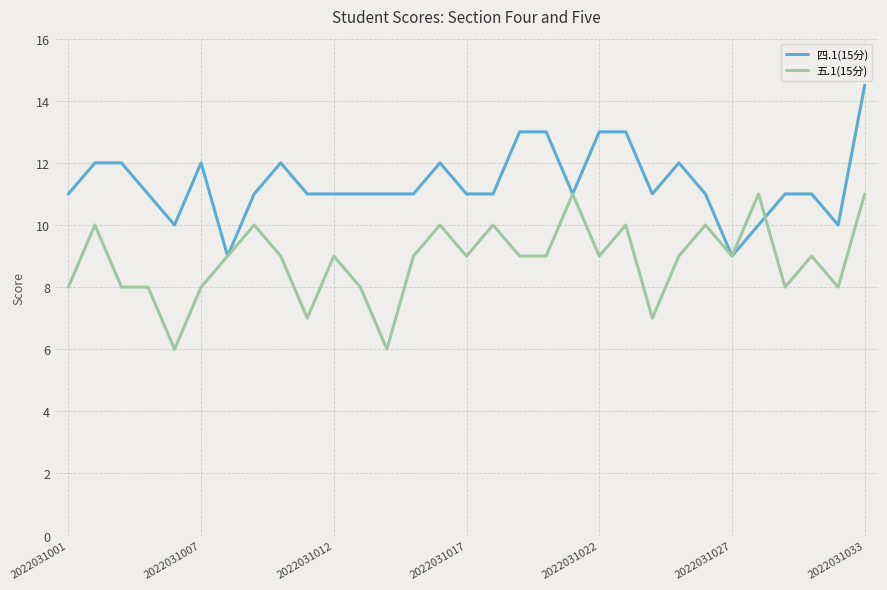

What is the minimum value shown in the chart?

6.0